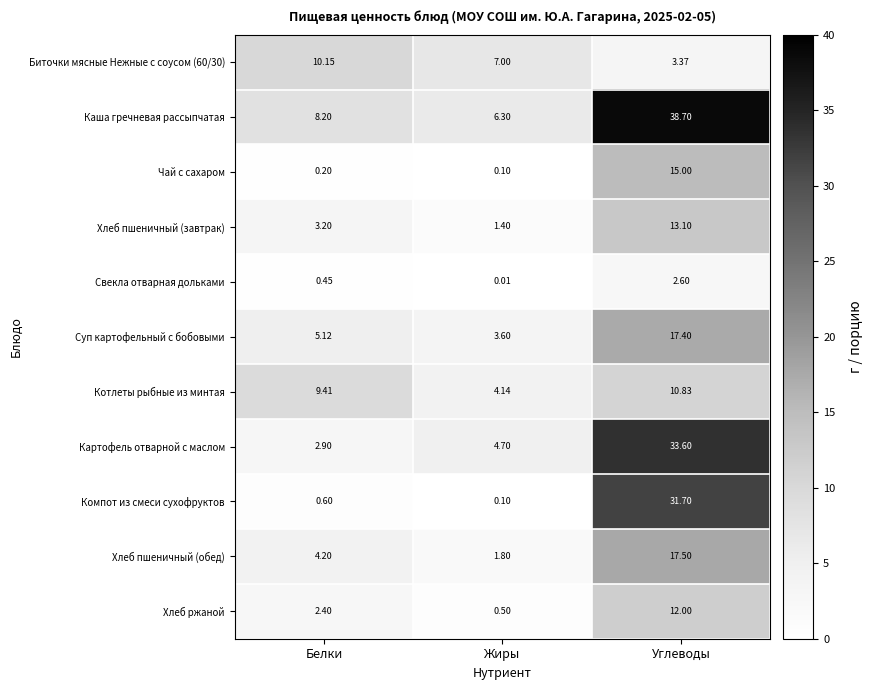

At which category is the sum across all series the highest?

Углеводы